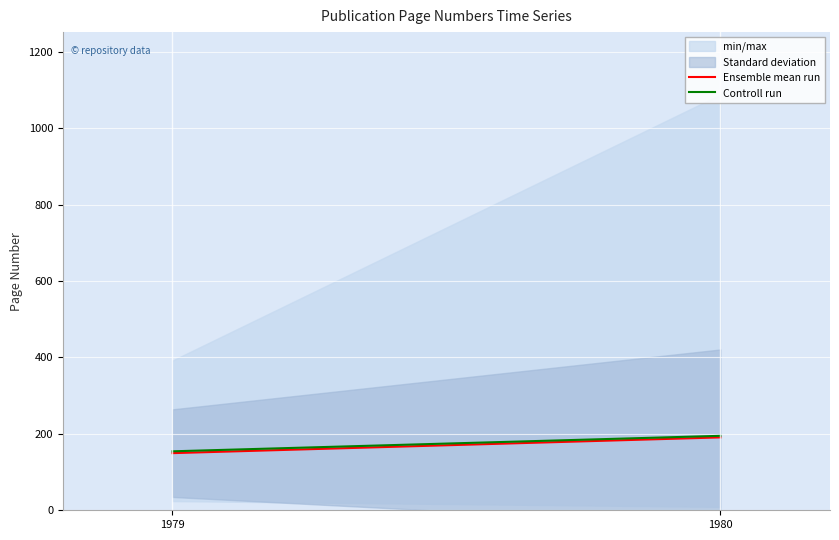

Which series changed the most between 1979 and 1980?

Ensemble mean run